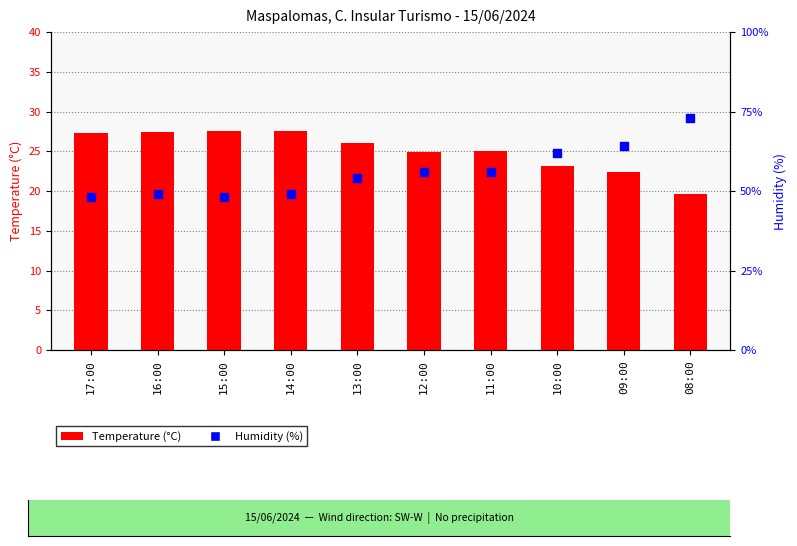

Which series contains the highest Y value?

Humidity (%)